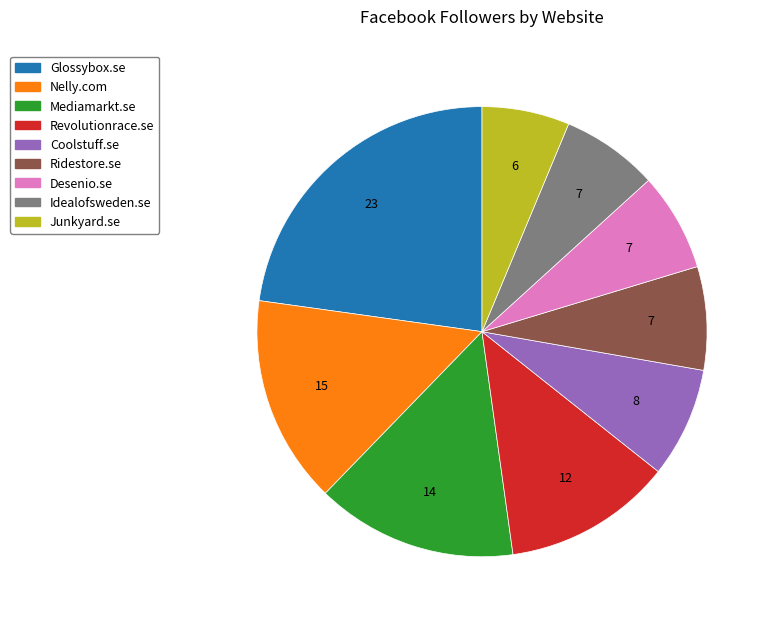

Between Nelly.com and Coolstuff.se, which is larger?

Nelly.com